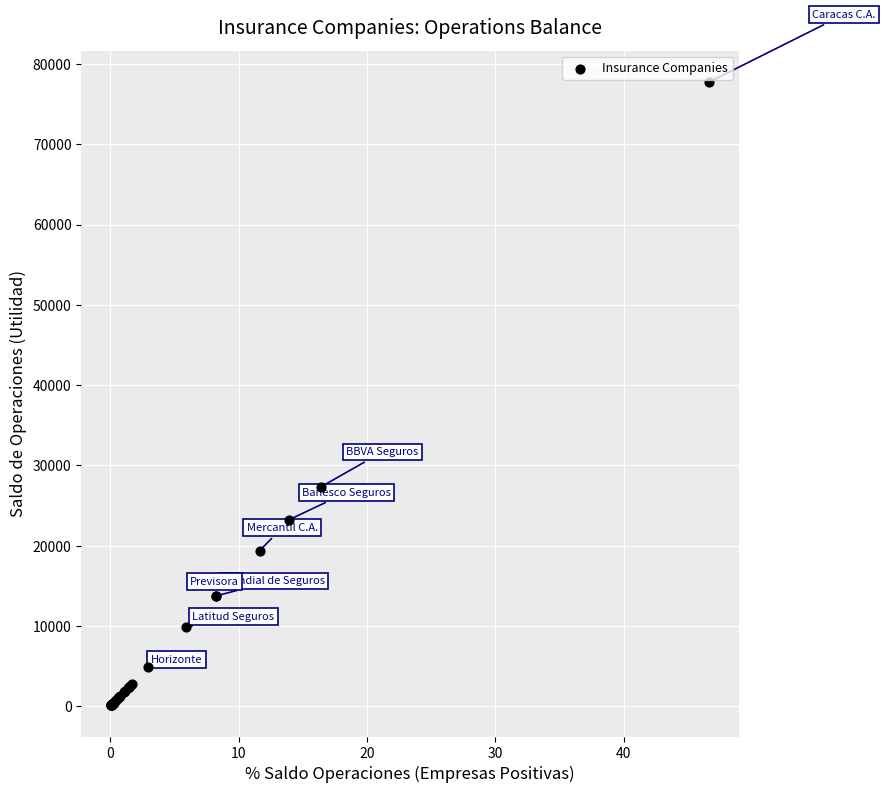

What Y value in the scatter plot is closest to 38946?

27310.1